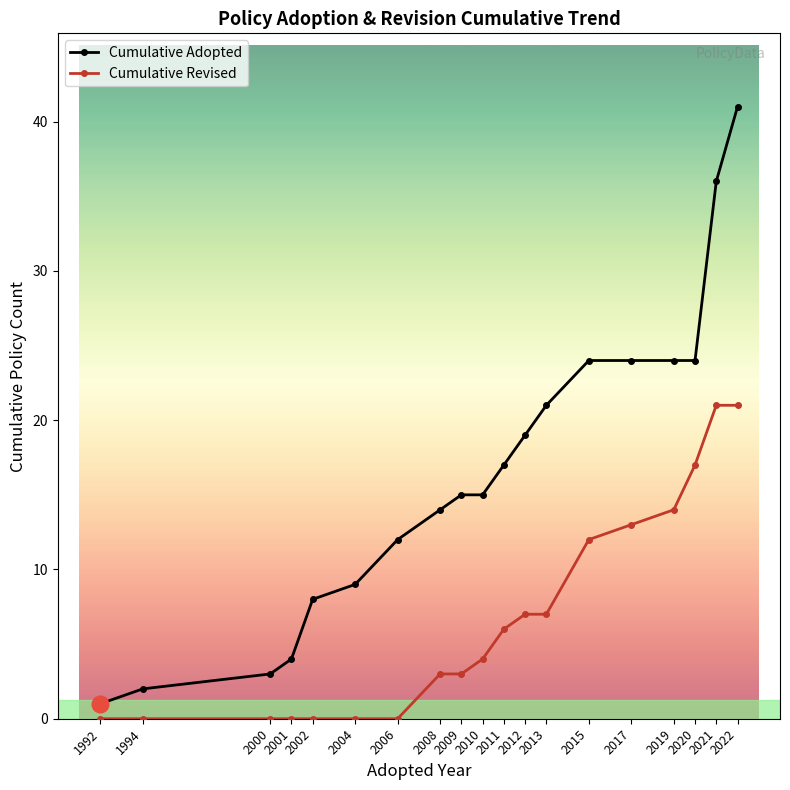

How many distinct data groups are displayed?

2